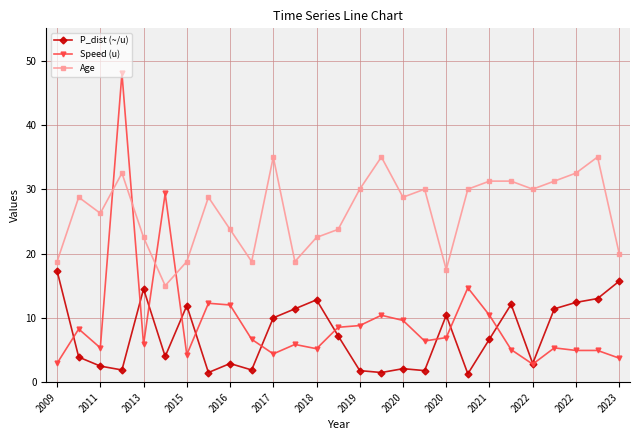

At how many categories does at least one series exceed 34?

4